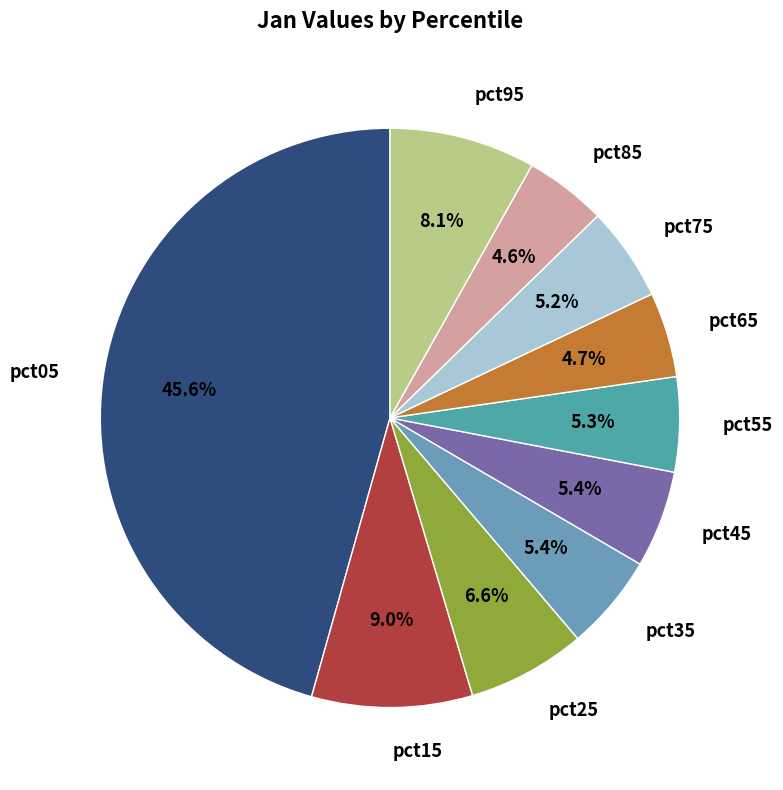

To the nearest percent, what is the difference between the largest and smallest slice percentages?

41%